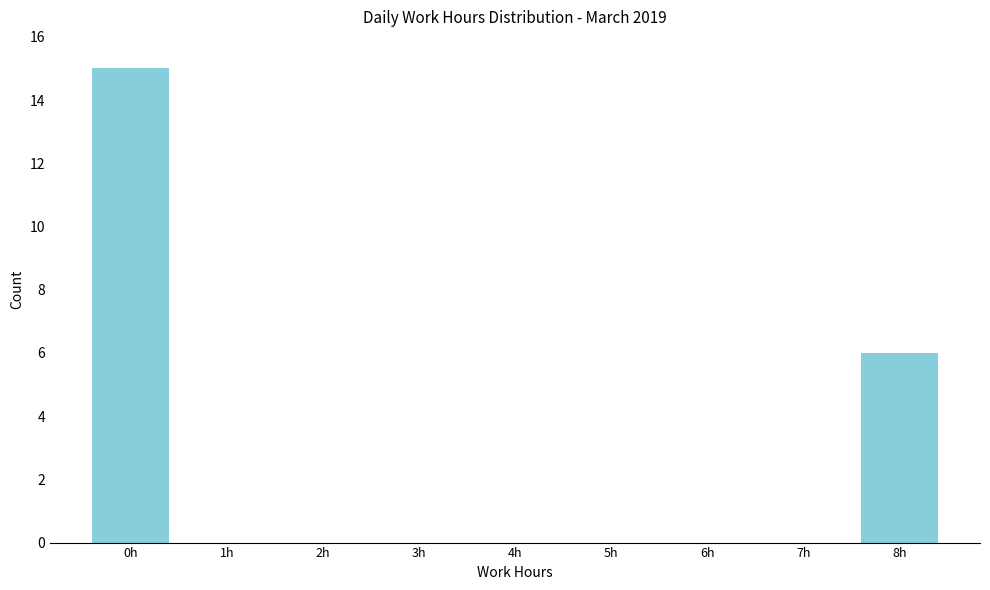

Reading left to right, transcribe this chart: for each bar, give the range it covers on the x-axis and its height. The values are not printed on the chart, so give them approximately, as read against the axis.

-0.5 to 0.5: 15
0.5 to 1.5: 0
1.5 to 2.5: 0
2.5 to 3.5: 0
3.5 to 4.5: 0
4.5 to 5.5: 0
5.5 to 6.5: 0
6.5 to 7.5: 0
7.5 to 8.5: 6